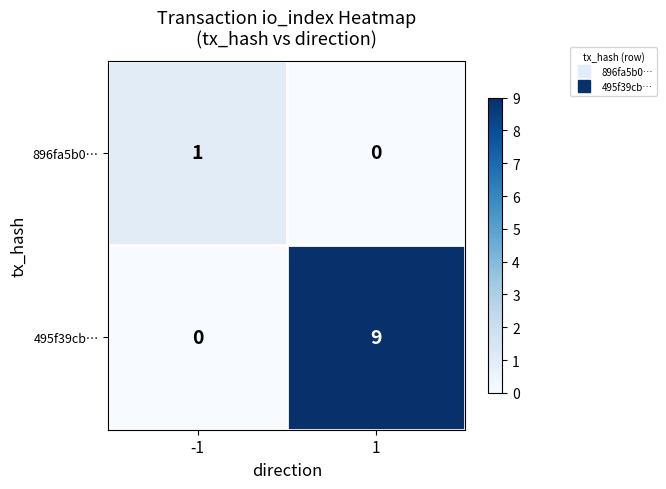

Between -1 and 1, which series saw the biggest shift?

495f39cb…